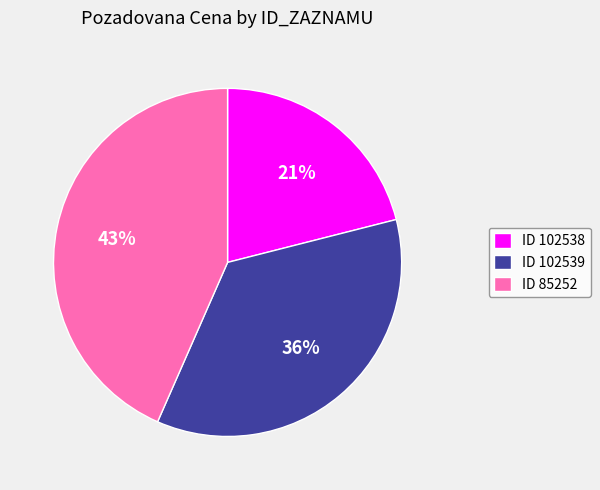

Is there any slice that represents more than half of the pie?

No